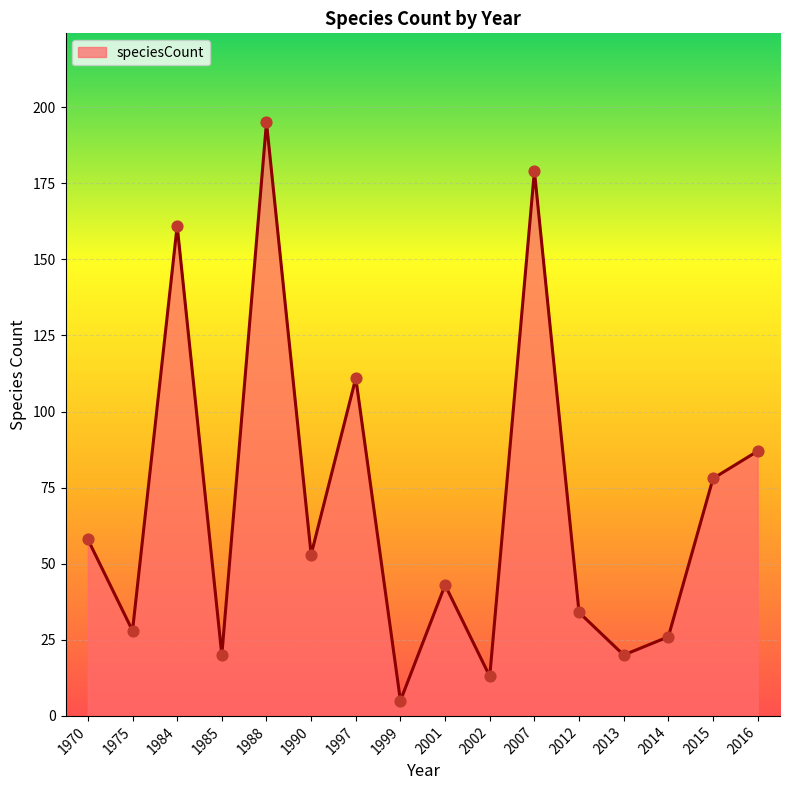

What is the ratio of the value at 1970 to the value at 1997?

0.5